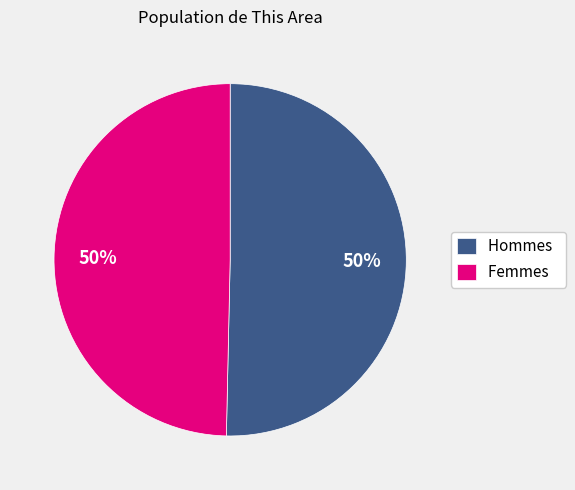

To the nearest percent, what portion does Femmes represent?

50%